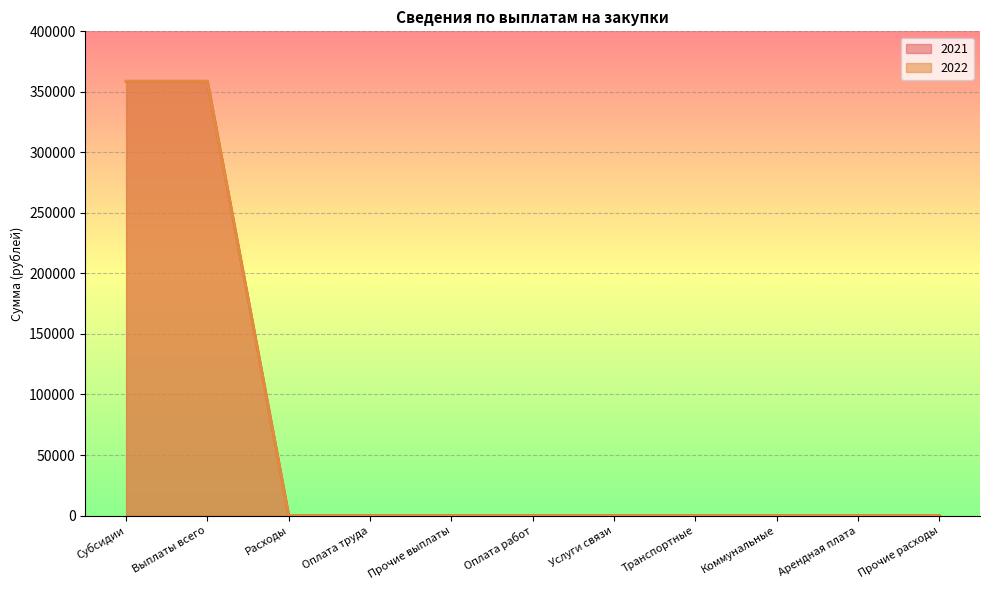

Between Оплата работ and Арендная плата, which series saw the biggest shift?

2021